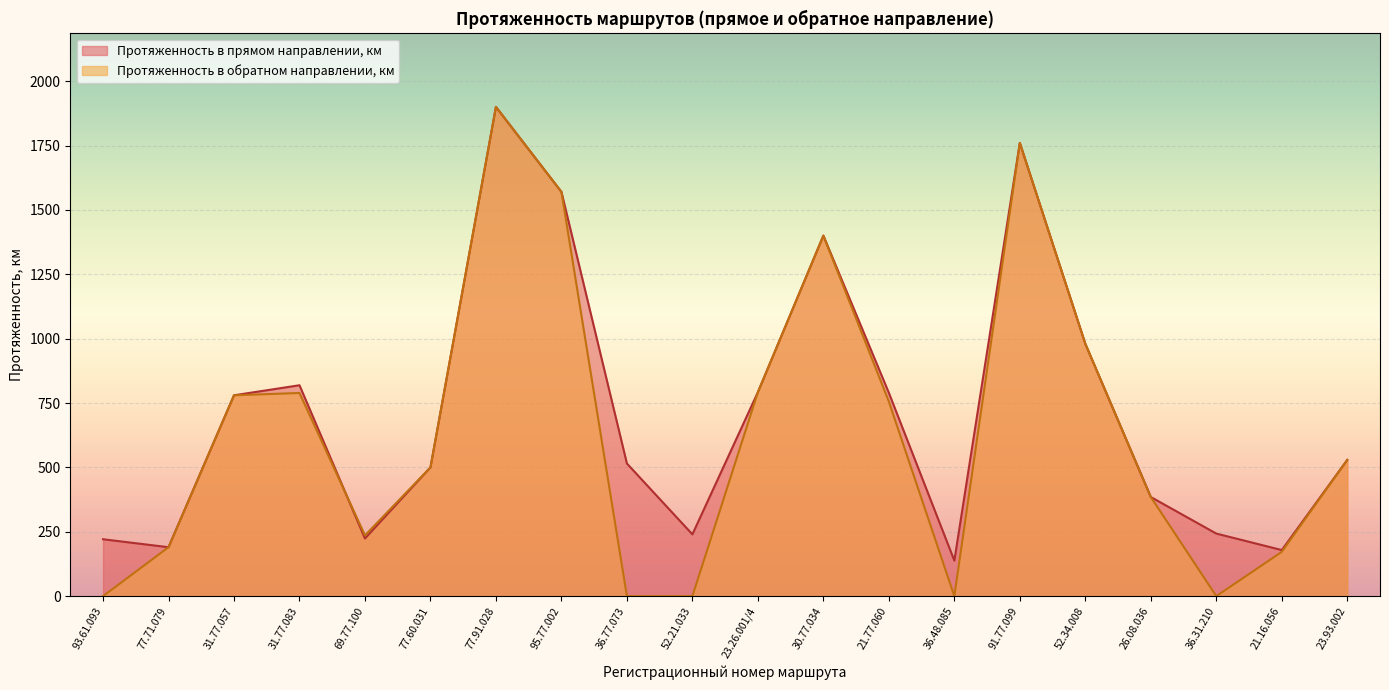

Where is the first local maximum for Протяженность в обратном направлении, км?

31.77.083